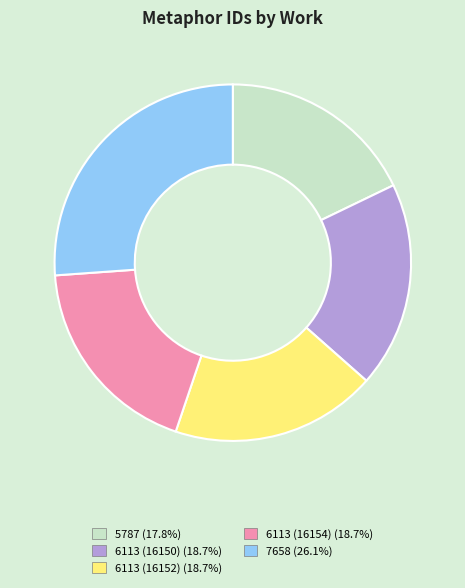

True or false: 7658 accounts for 26% of the total.

True